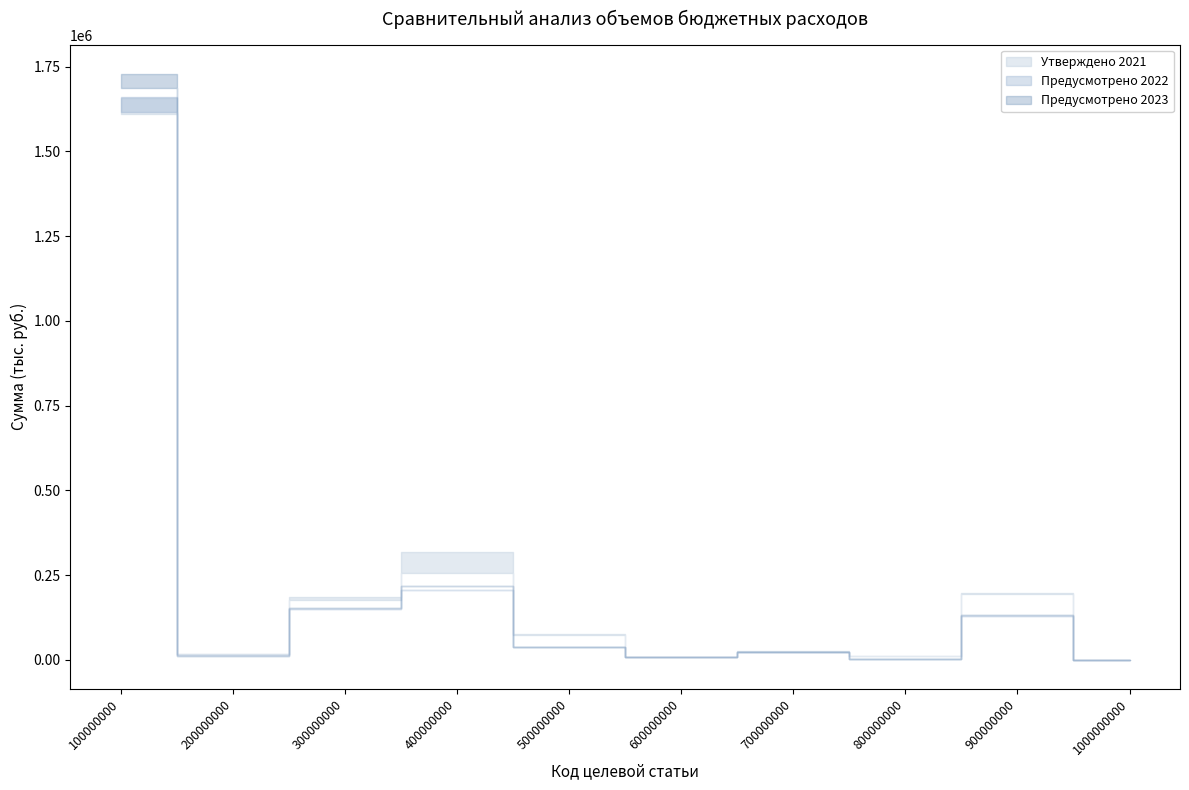

How many categories are shown in the chart?

10